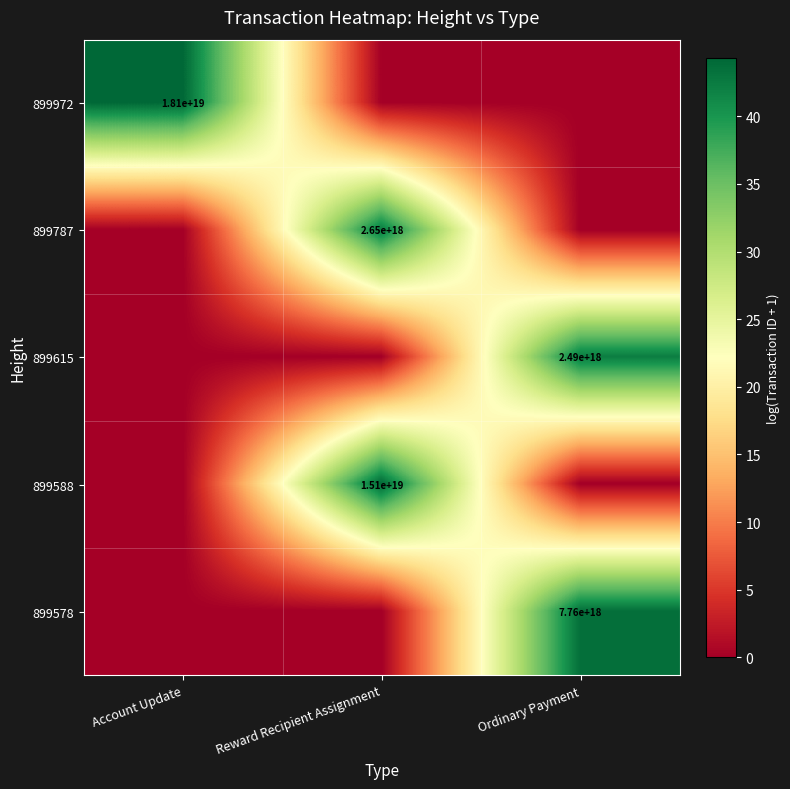

What is the total value across all series at Ordinary Payment?

85.9